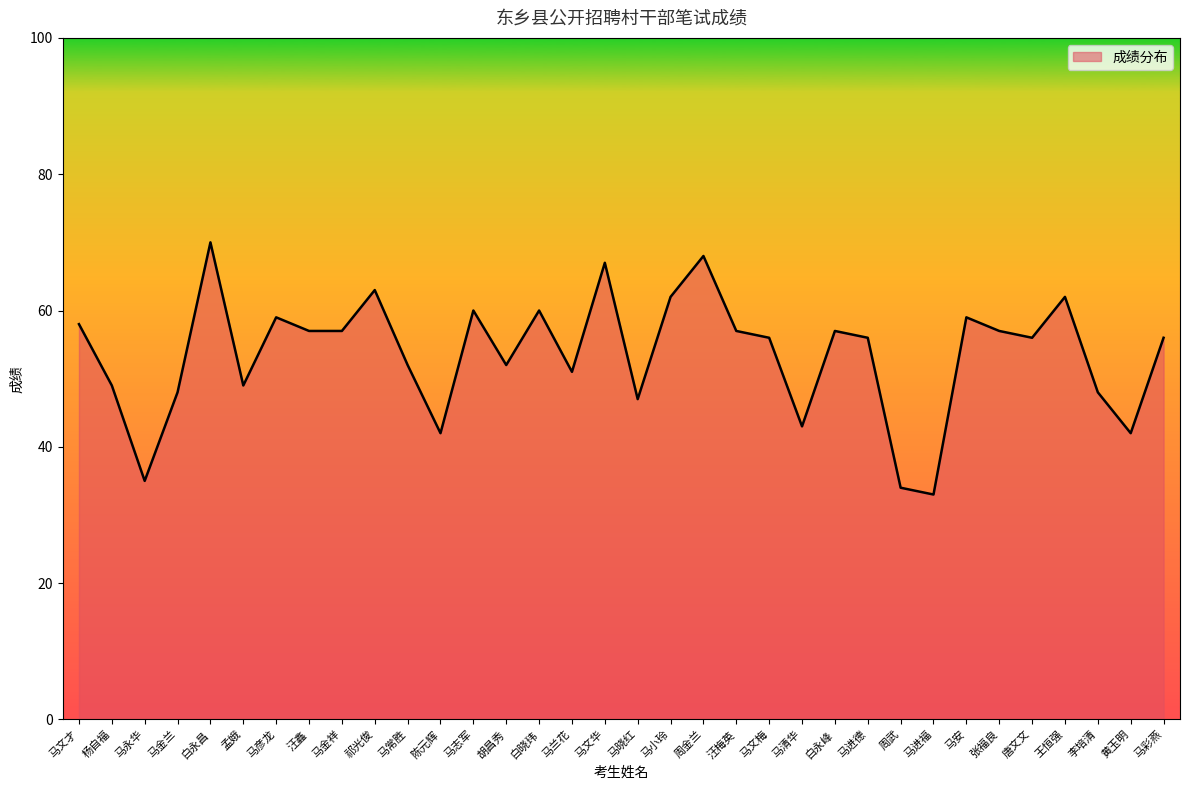

At which label does the data first exceed 56?

马文才